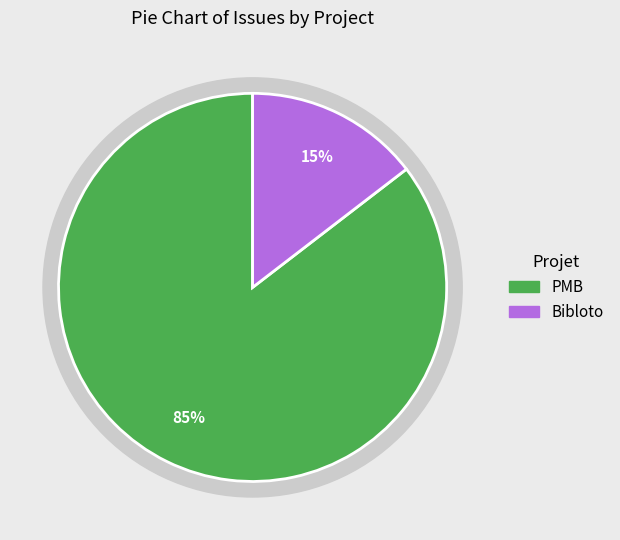

Does any single category account for the majority?

Yes